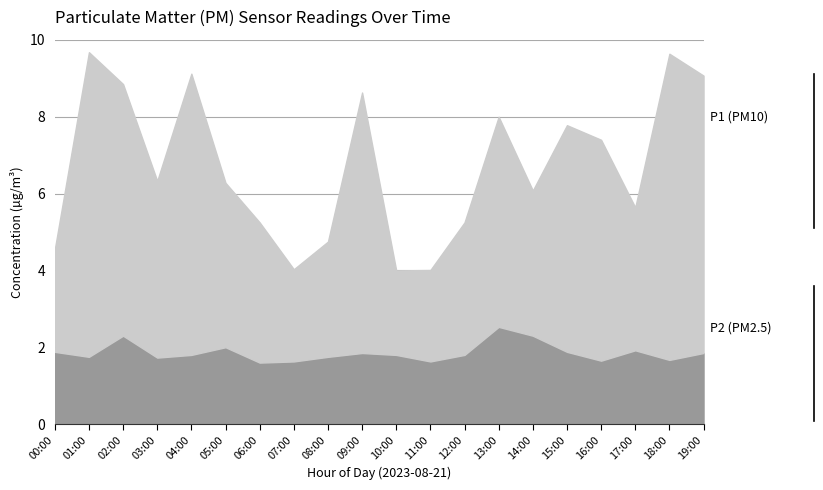

The value of P2 at 08:00 is 0.6. True or false?

False